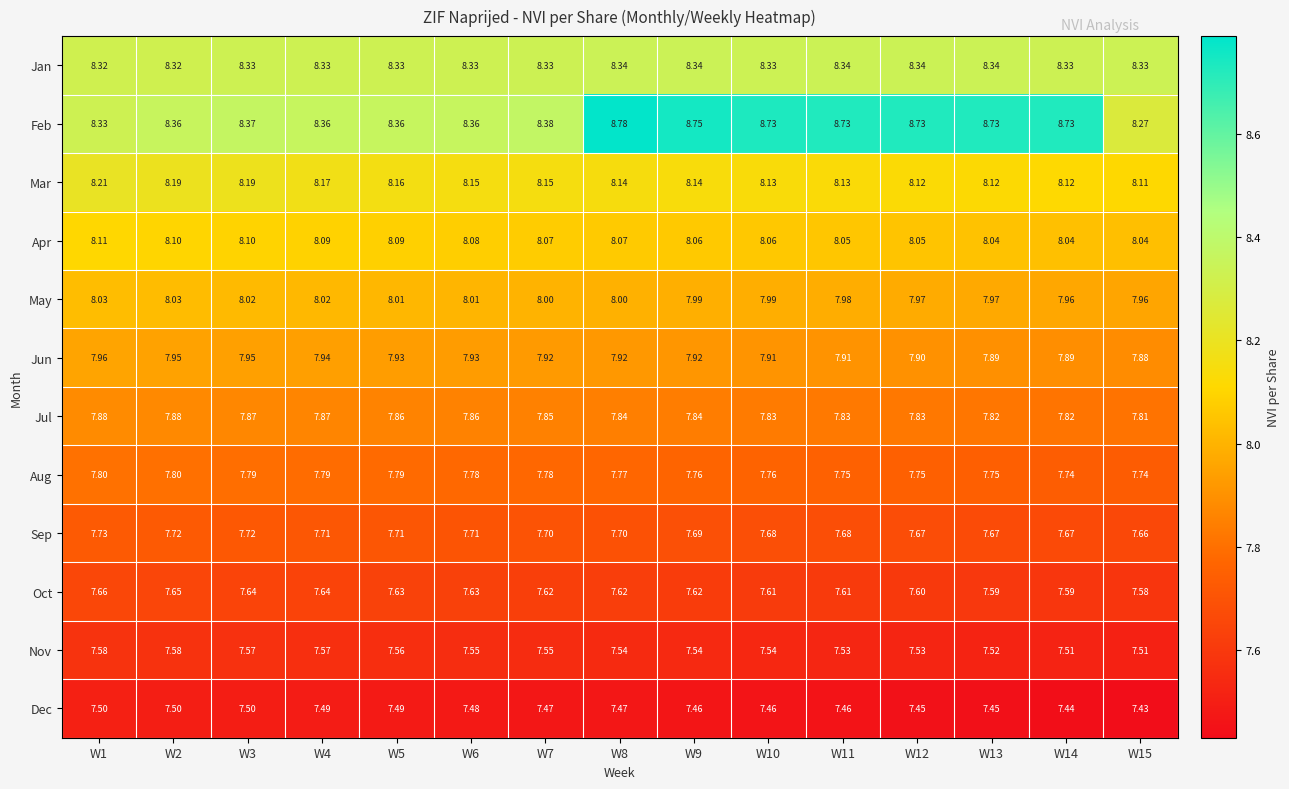

Which series has the widest spread of values?

Feb